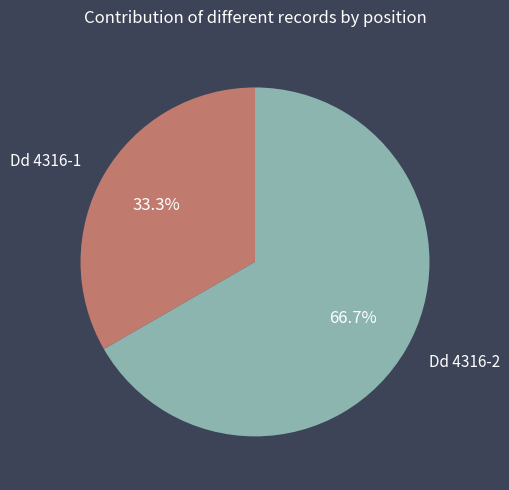

Rank the categories by value from lowest to highest.

Dd 4316-1, Dd 4316-2